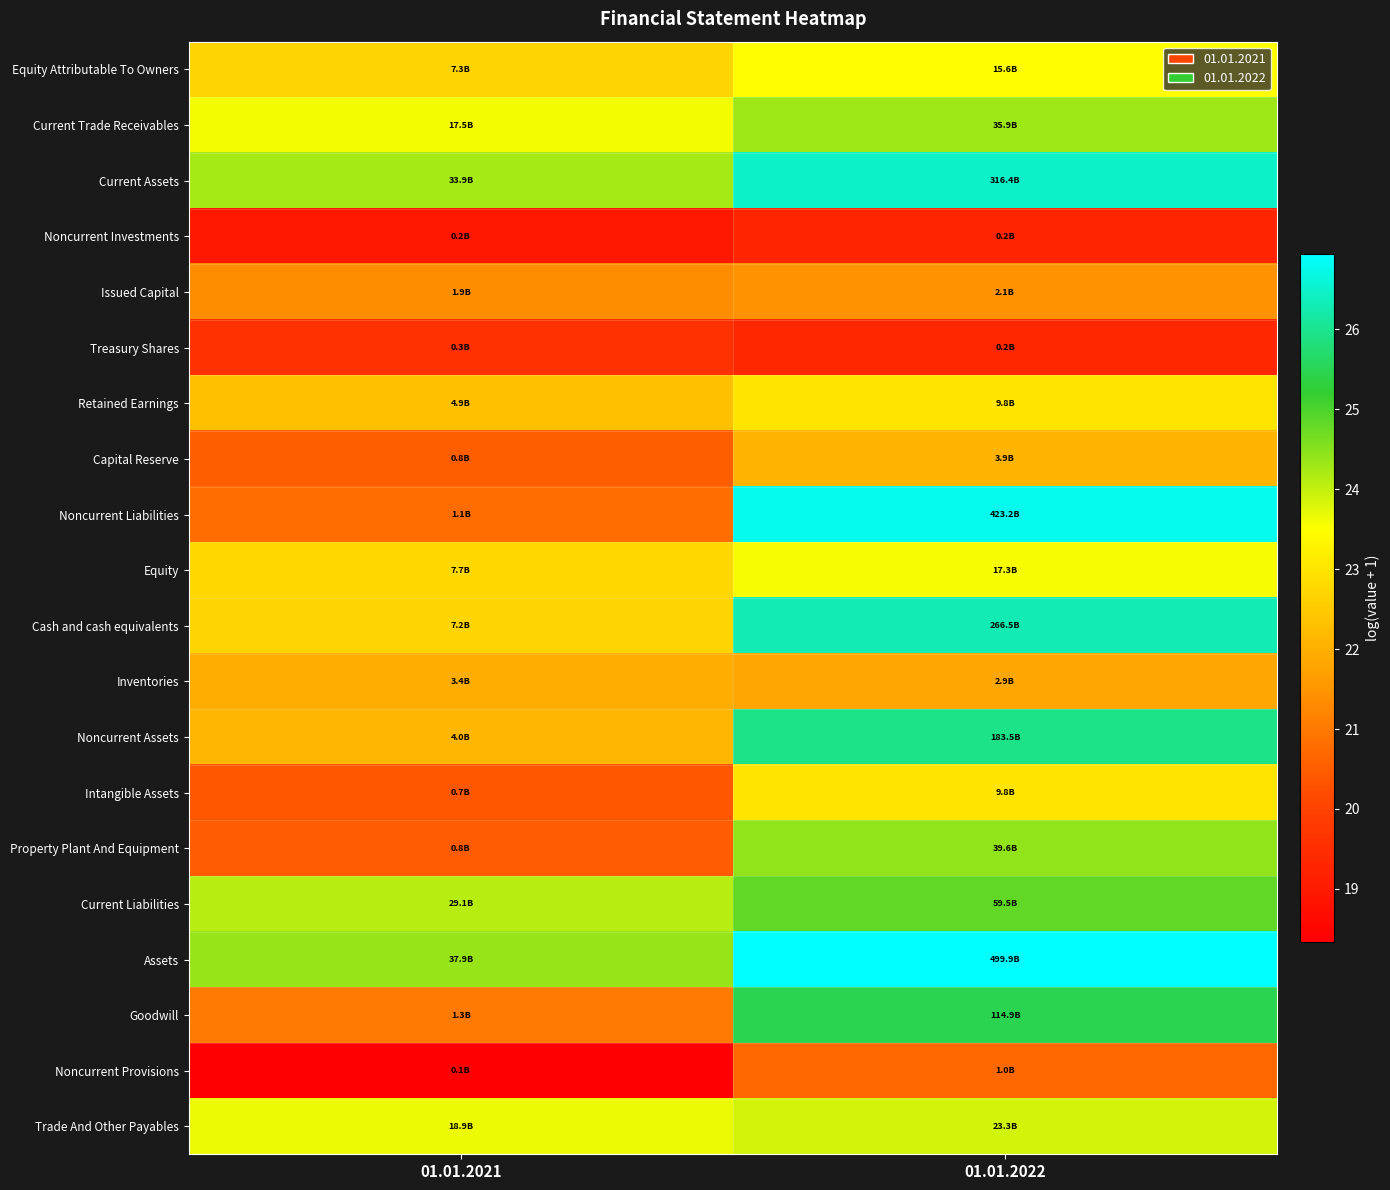

At which category is the sum across all series the highest?

01.01.2022